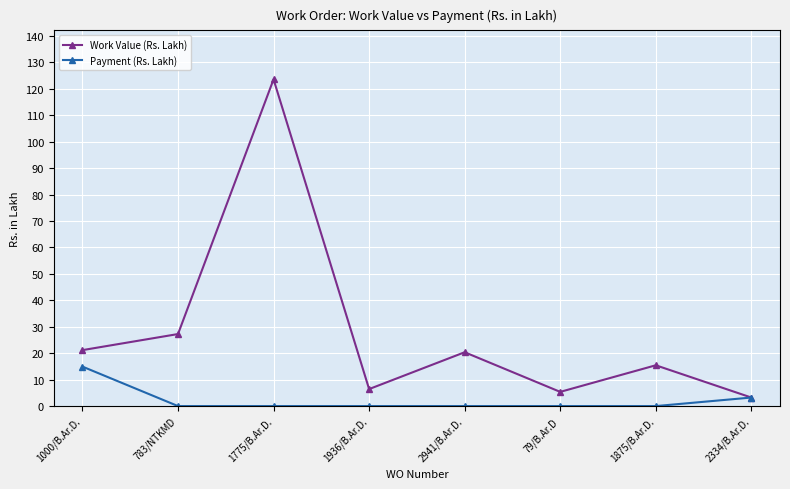

At which category is the sum across all series the highest?

1775/B.Ar.D.